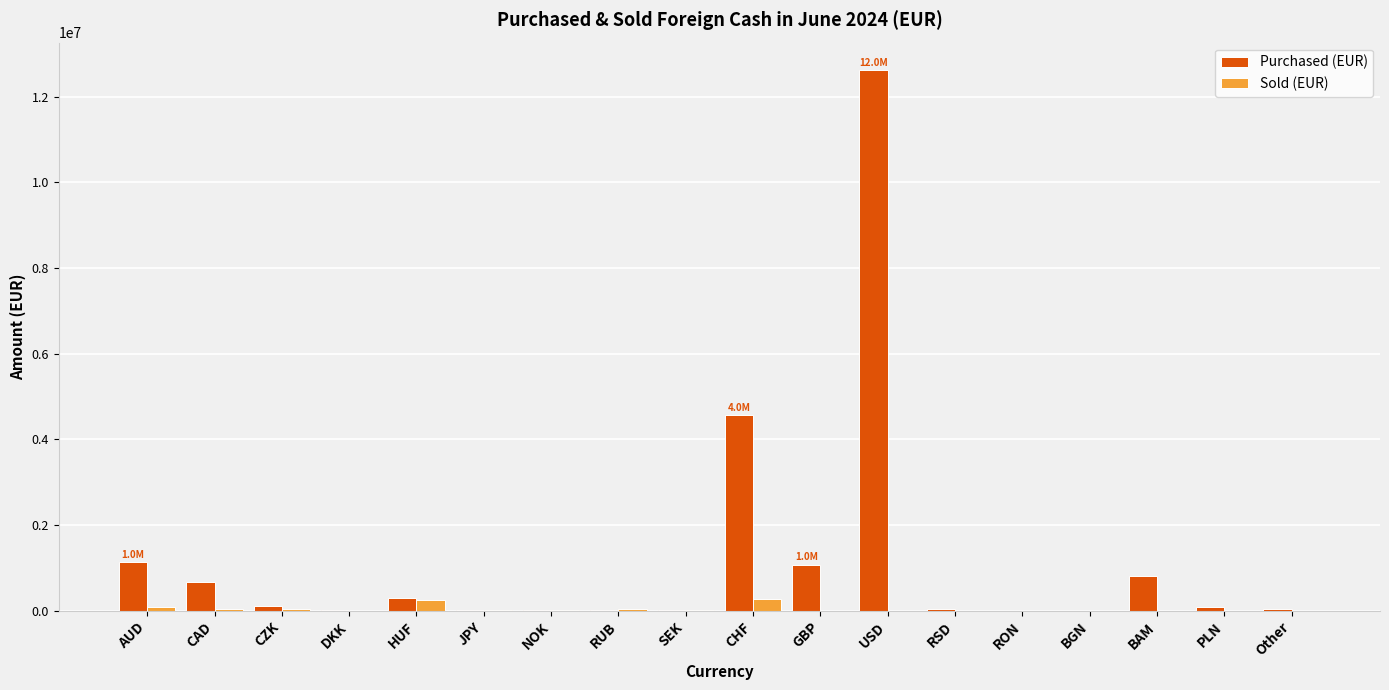

Which series has the largest total across all categories?

Purchased (EUR)